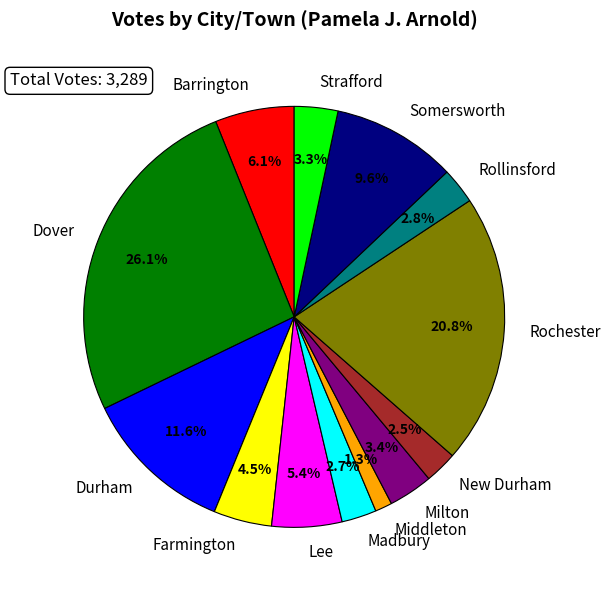

How many segments does this pie chart have?

13